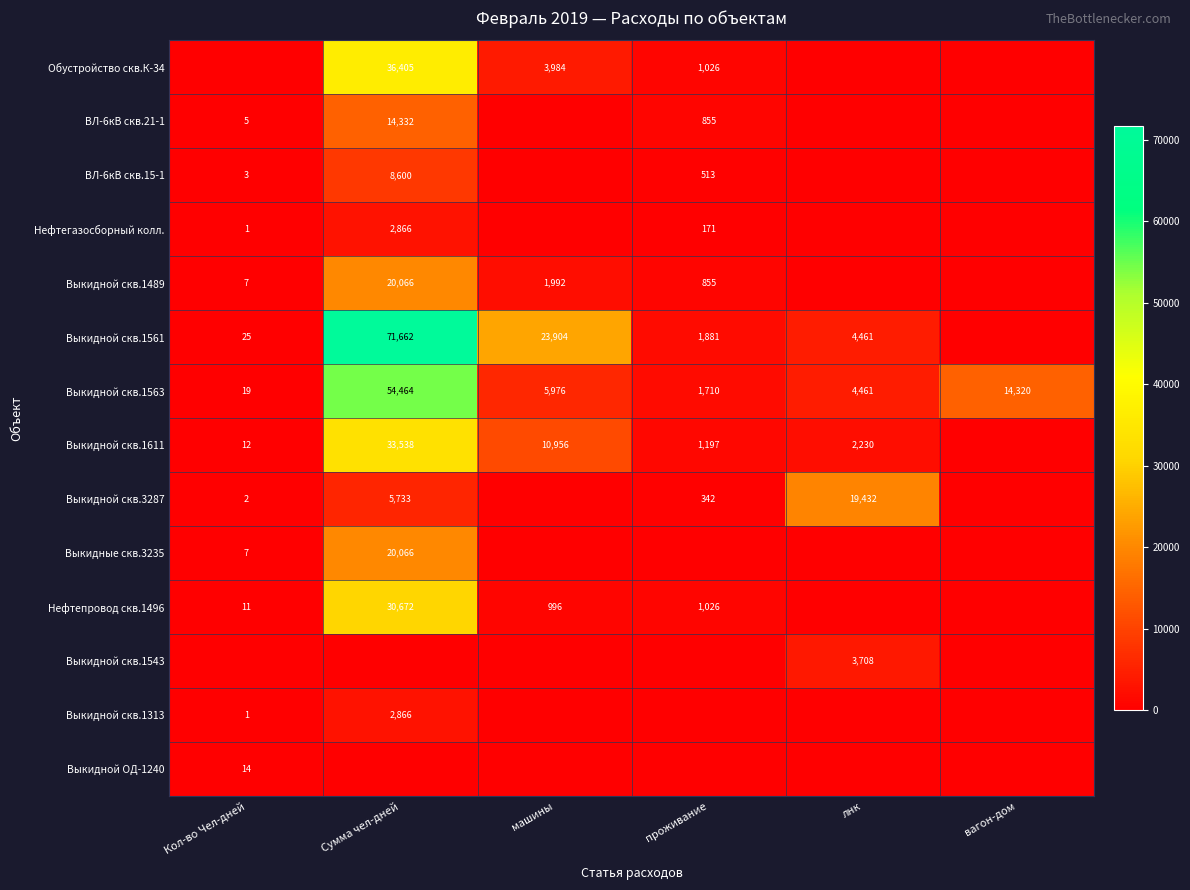

What is the highest value of the Выкидной скв.1563 series?

54464